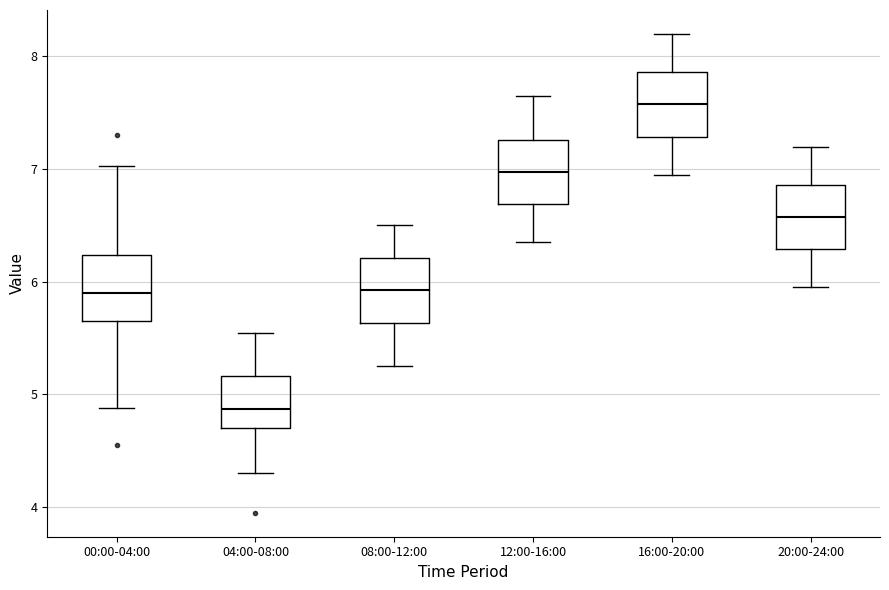

Reading left to right, read every box against the y-axis: the position of its median line, the range the box covers, and the ends of its whiskers. The values are not printed on the chart, so give them approximately, as read against the axis.

00:00-04:00: median 5.9, box 5.7 to 6.2, whiskers 4.9 to 7.0
04:00-08:00: median 4.9, box 4.7 to 5.2, whiskers 4.3 to 5.6
08:00-12:00: median 5.9, box 5.6 to 6.2, whiskers 5.3 to 6.5
12:00-16:00: median 7.0, box 6.7 to 7.3, whiskers 6.4 to 7.7
16:00-20:00: median 7.6, box 7.3 to 7.9, whiskers 7.0 to 8.2
20:00-24:00: median 6.6, box 6.3 to 6.9, whiskers 6.0 to 7.2